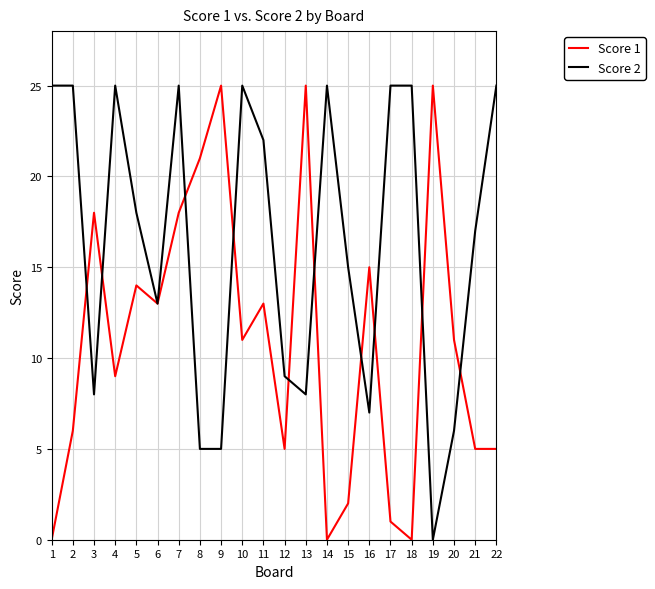

What is the greatest value displayed?

25